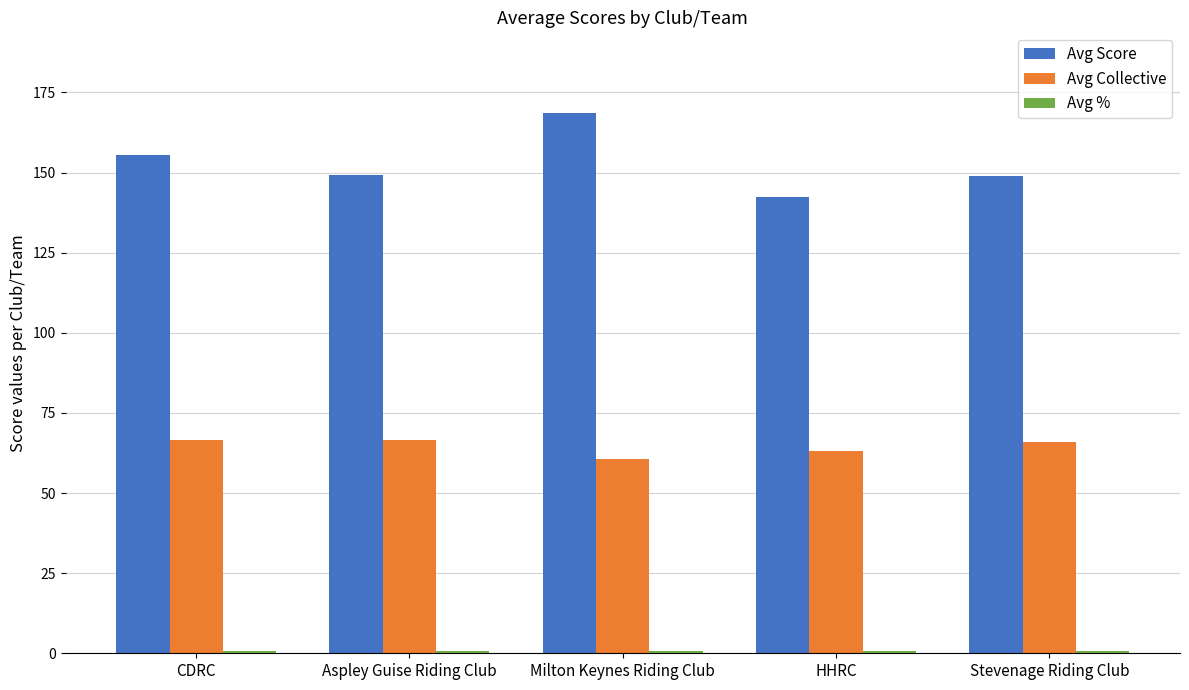

The value of Avg Collective at Stevenage Riding Club is 66.0. True or false?

True